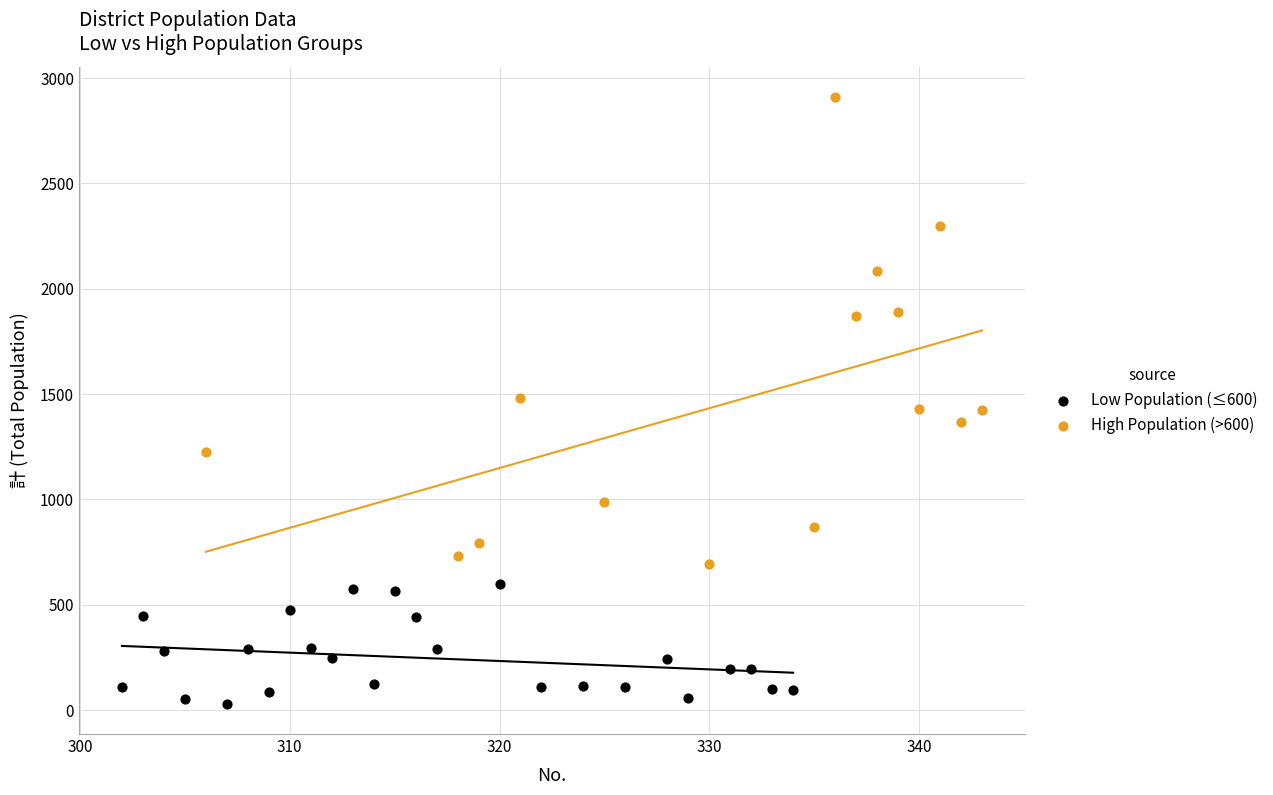

Which series contains the highest Y value?

High Population (>600)